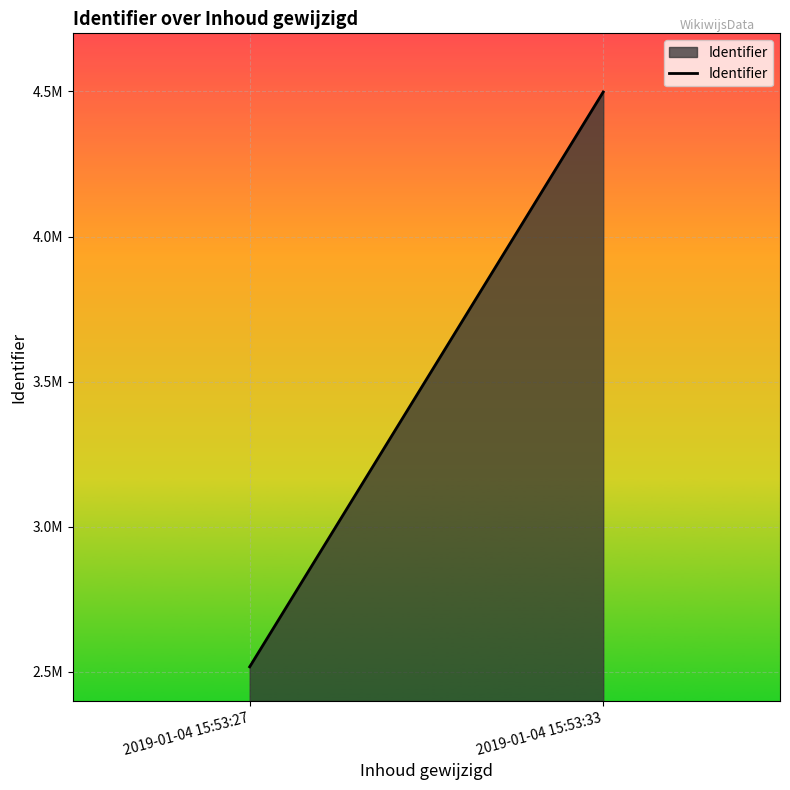

Which label corresponds to the largest value in the chart?

2019-01-04 15:53:33